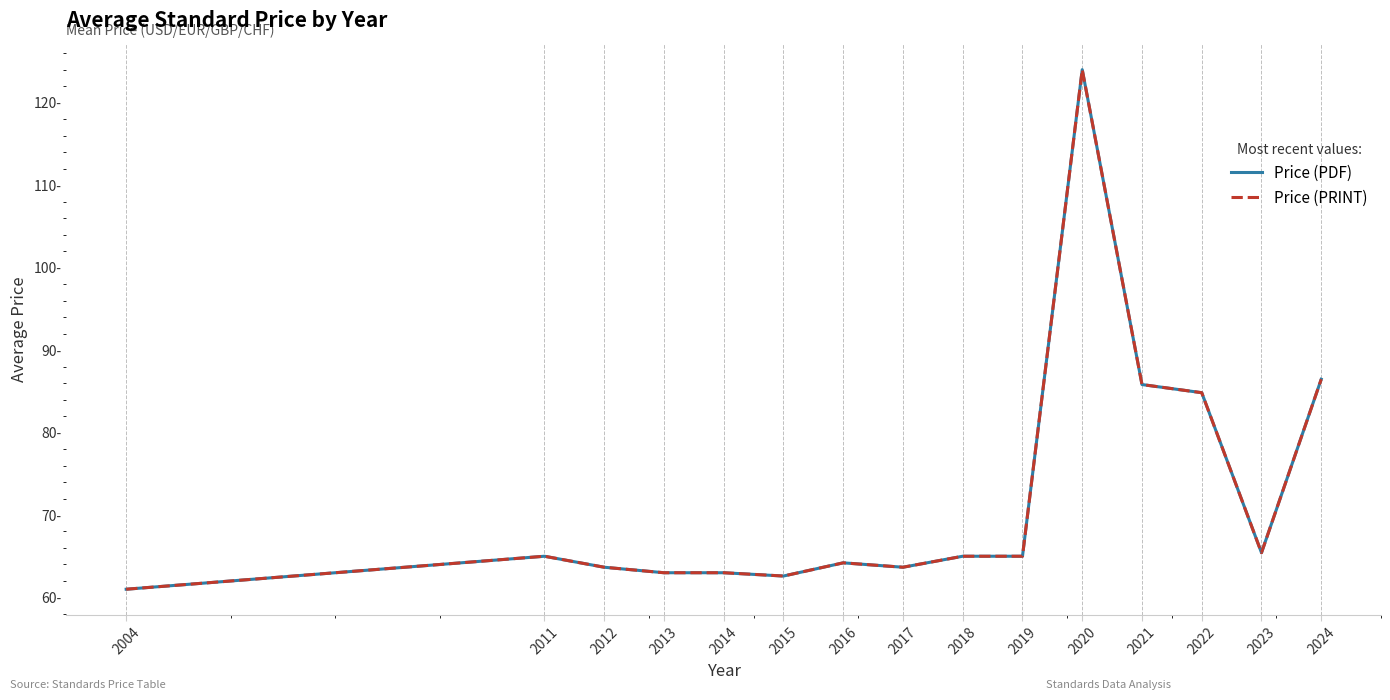

Is this an area chart (filled region under the line)?

No